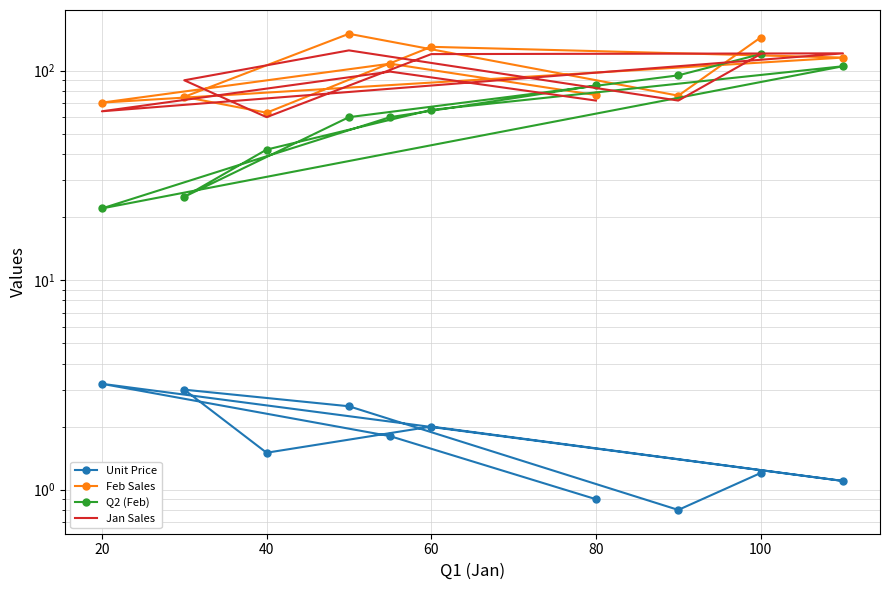

Between 40 and 20, which series saw the biggest shift?

Q2 (Feb)